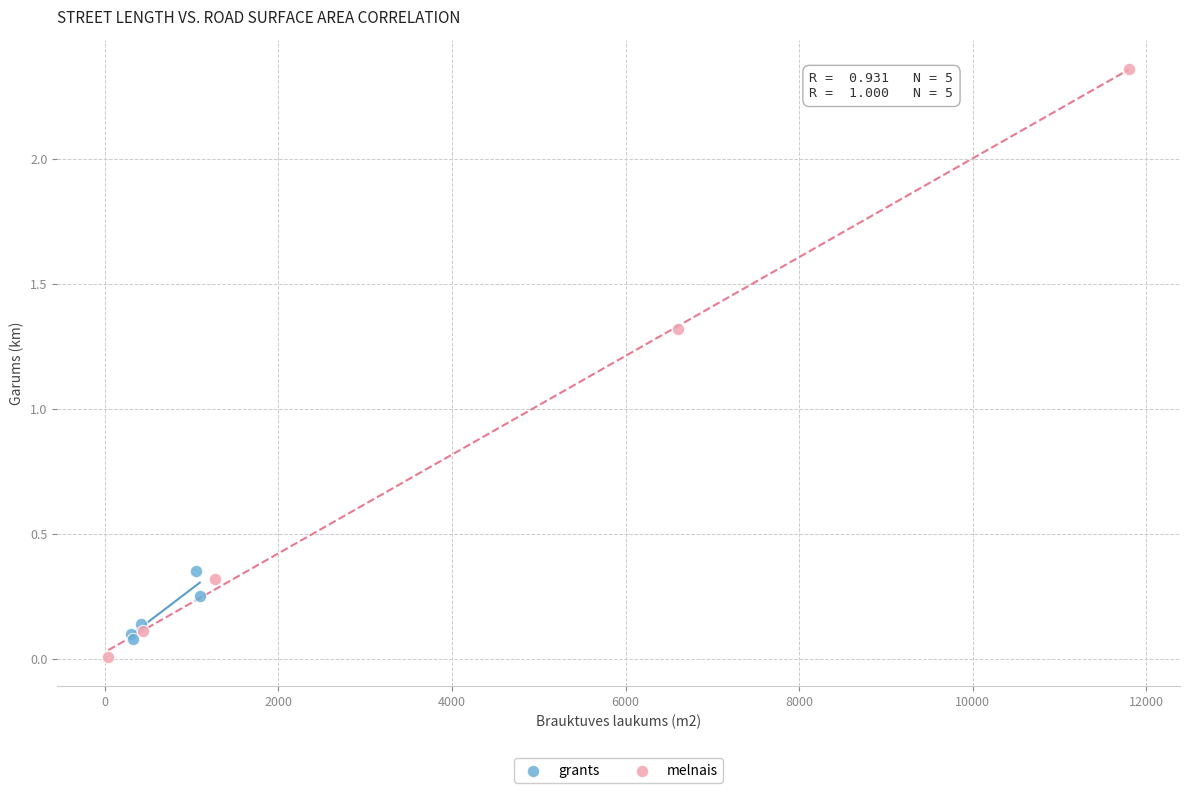

Which series has the largest Y range (max minus min)?

melnais